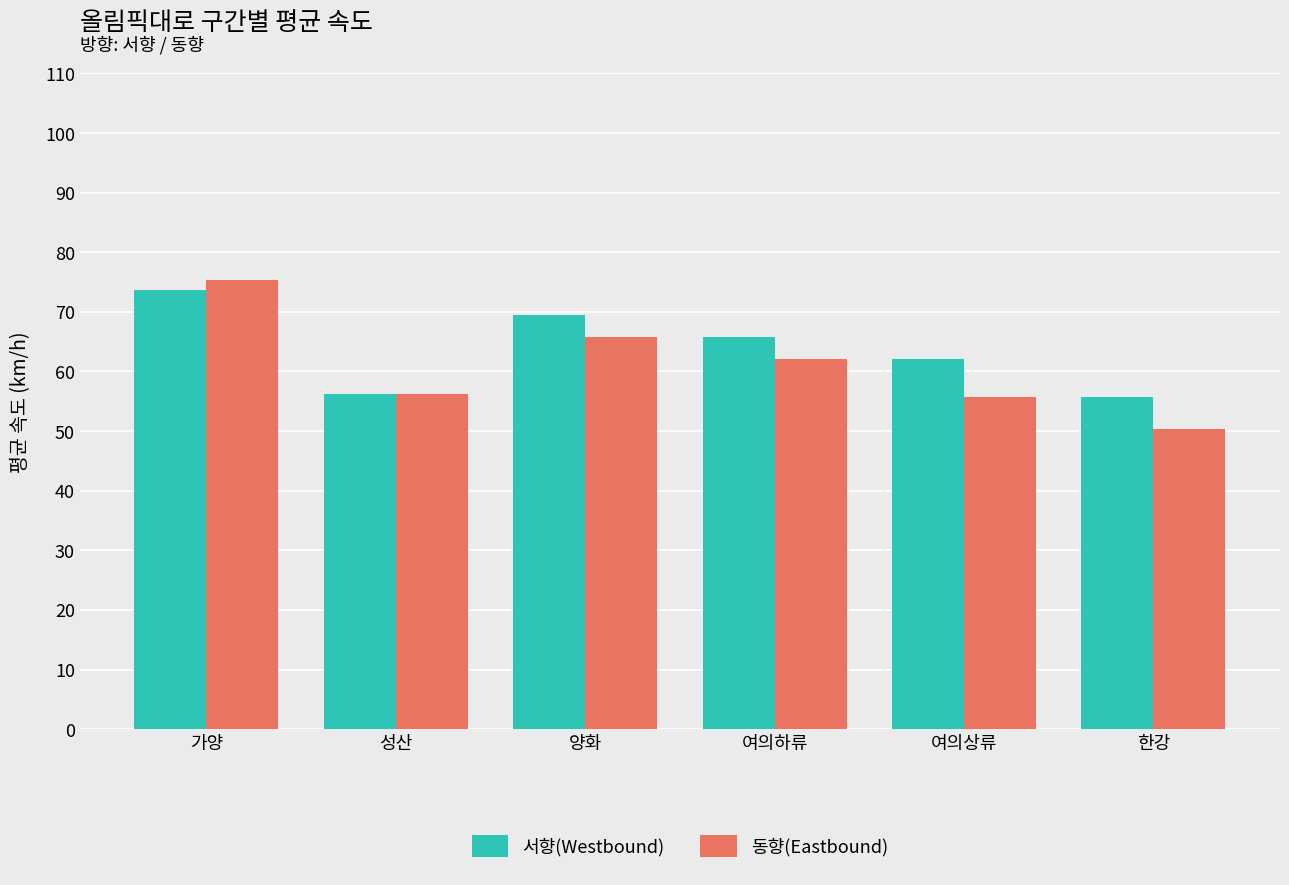

What is the difference between the 서향(Westbound) values at 한강 and 여의하류?

10.0